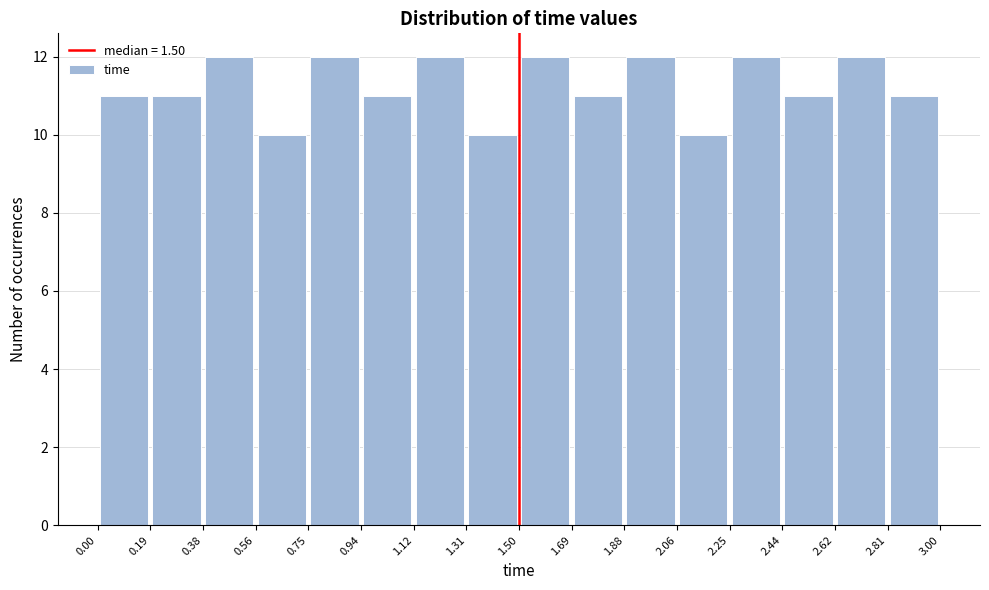

Reading left to right, transcribe this chart: for each bar, give the range it covers on the x-axis and its height. The values are not printed on the chart, so give them approximately, as read against the axis.

0.00 to 0.19: 11
0.19 to 0.38: 11
0.38 to 0.56: 12
0.56 to 0.75: 10
0.75 to 0.94: 12
0.94 to 1.12: 11
1.12 to 1.31: 12
1.31 to 1.50: 10
1.50 to 1.69: 12
1.69 to 1.88: 11
1.88 to 2.06: 12
2.06 to 2.25: 10
2.25 to 2.44: 12
2.44 to 2.62: 11
2.62 to 2.81: 12
2.81 to 3.00: 11